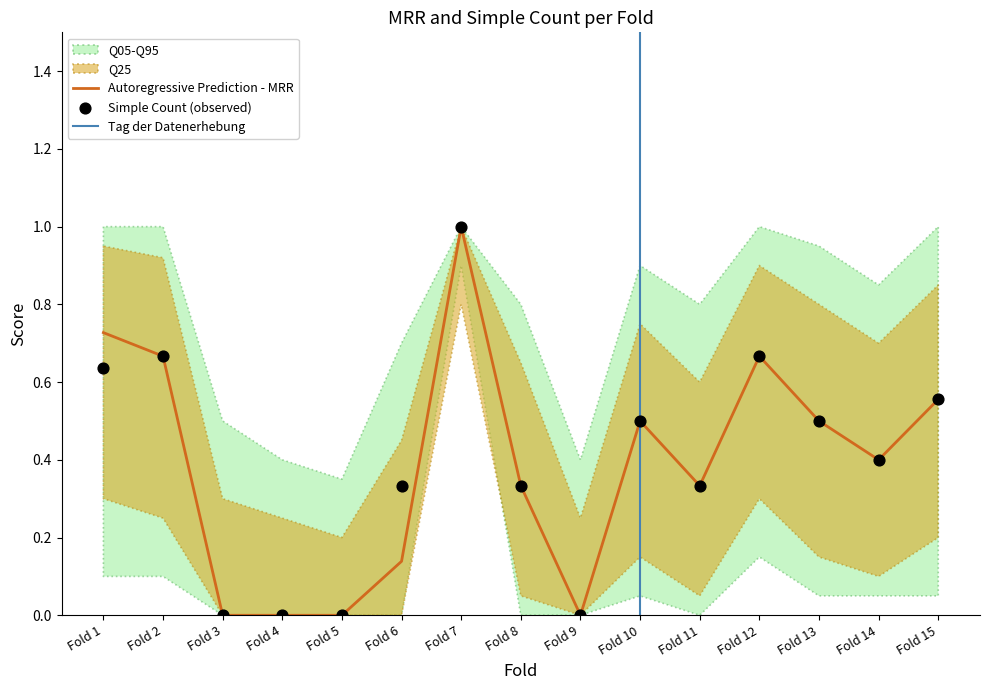

Which series has the widest spread of Y values?

MRR